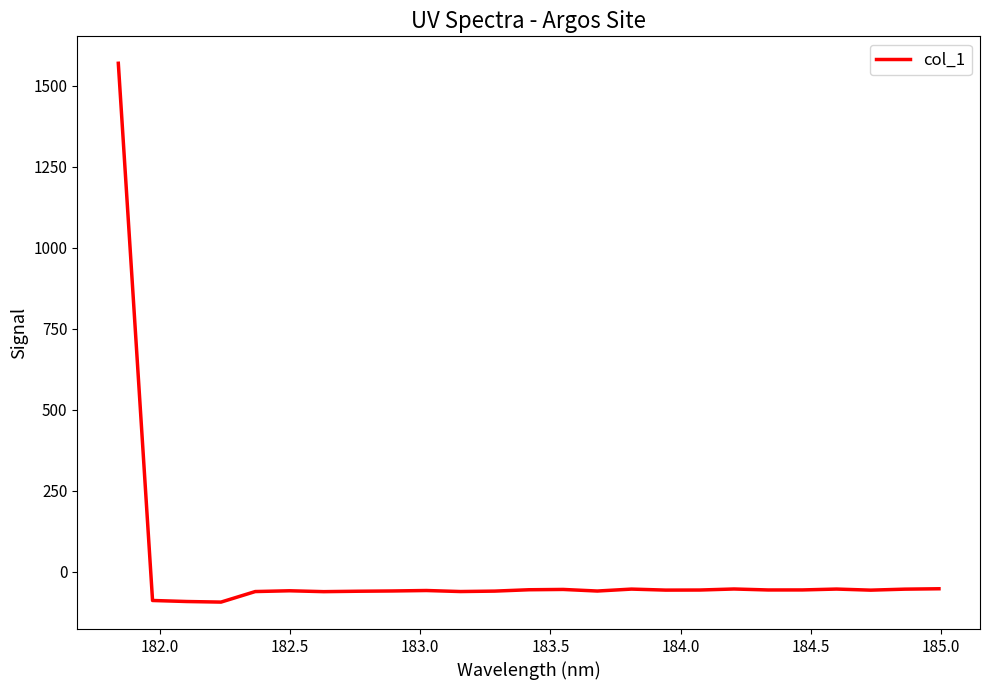

What is the maximum value shown in the chart?

1569.5